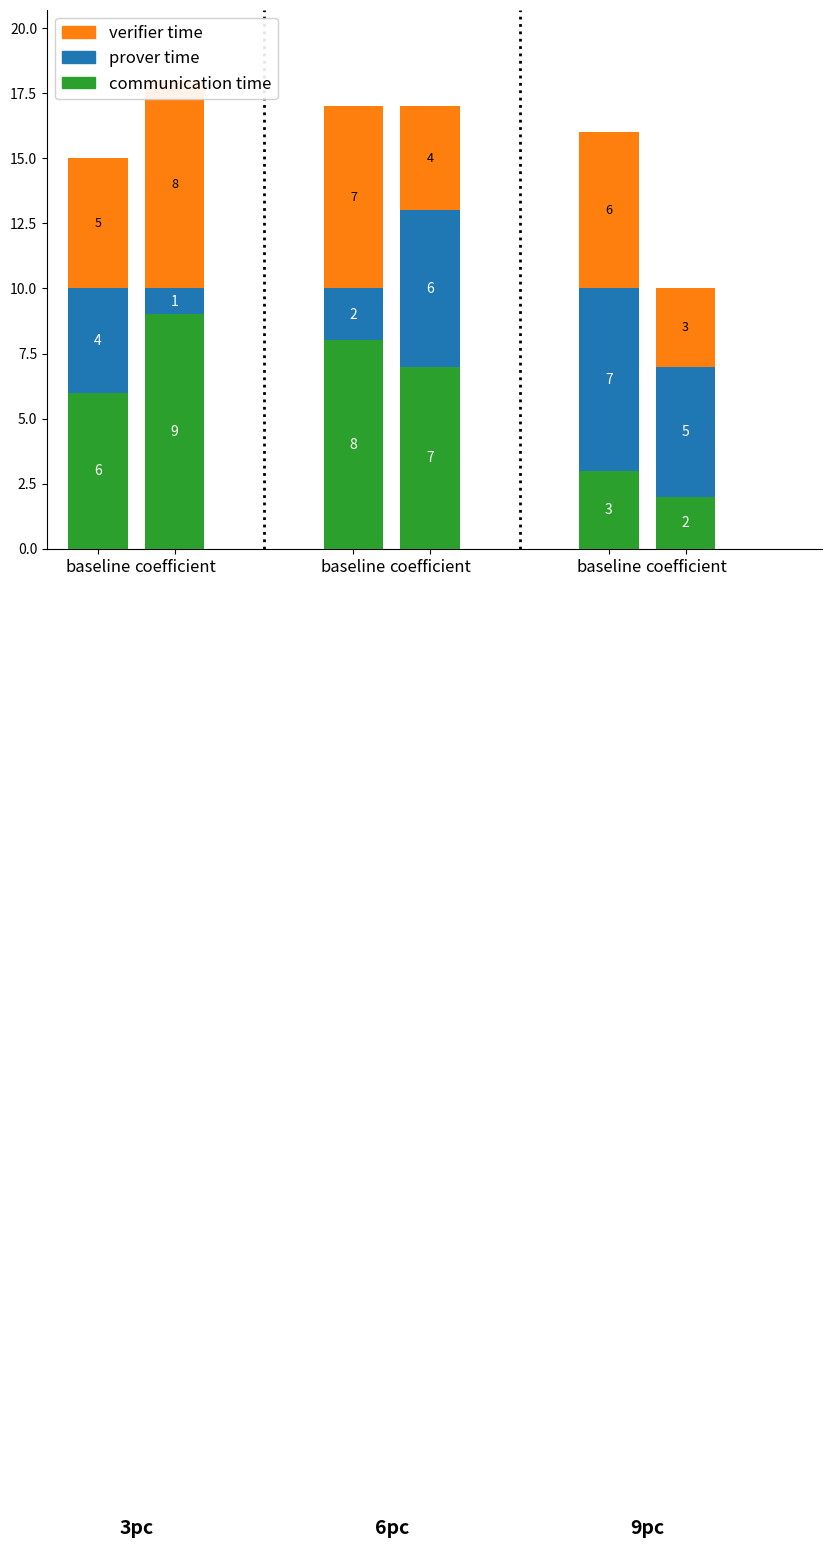

Which series changed the most between baseline and coefficient?

communication time